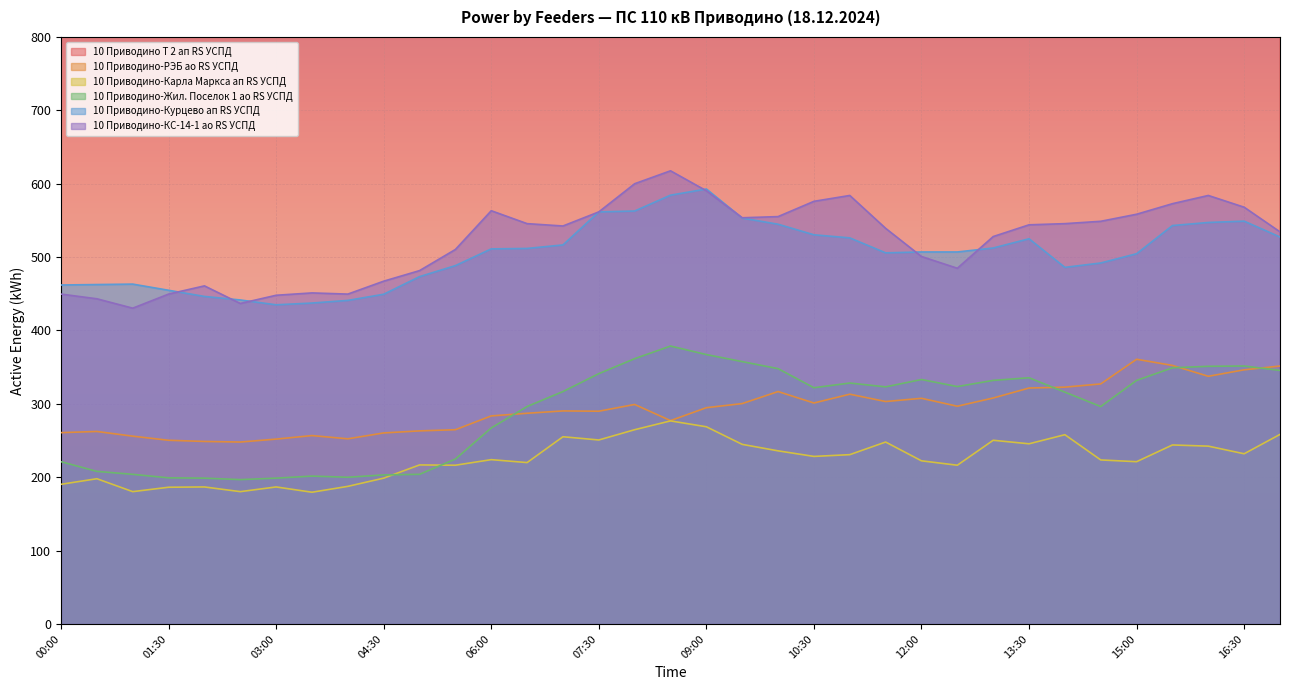

Is it true that 10 Приводино-Курцево ап RS УСПД equals 786.1 at 15:00?

False